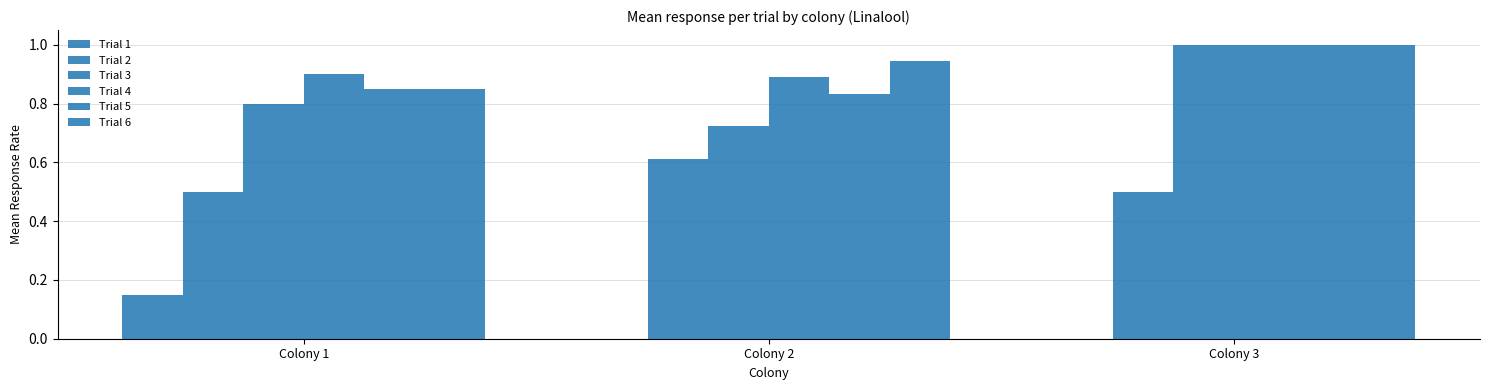

What is the greatest value displayed?

1.0